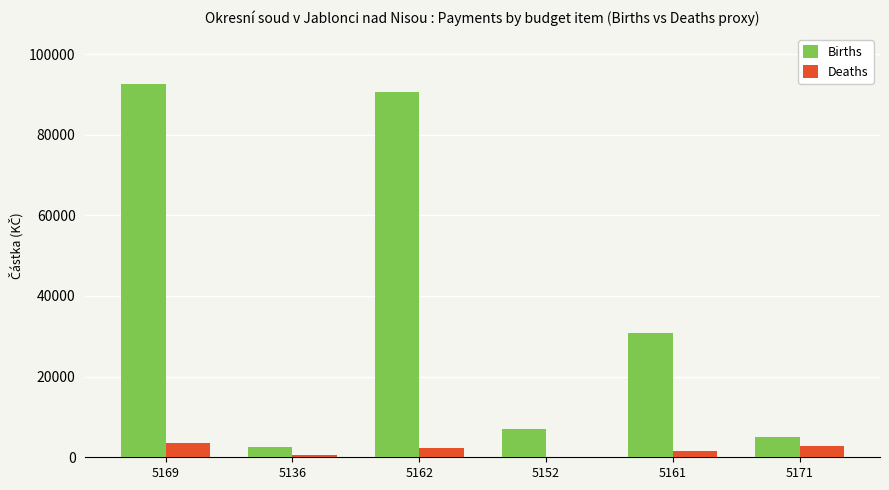

What is the greatest value displayed?

92583